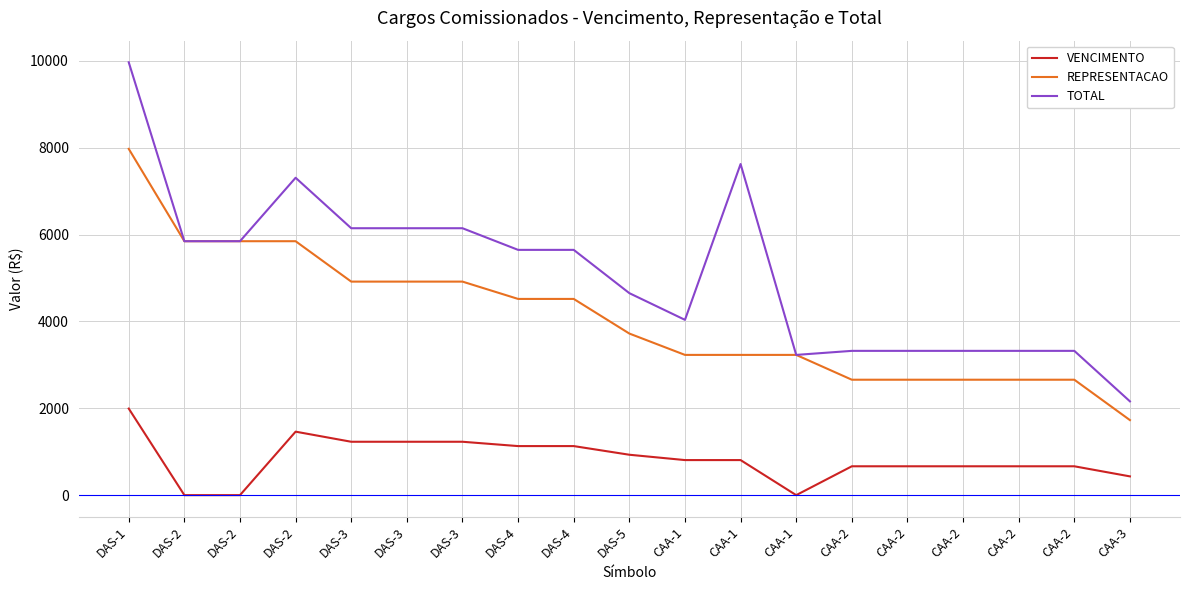

True or false: REPRESENTACAO and TOTAL cross at least once.

False